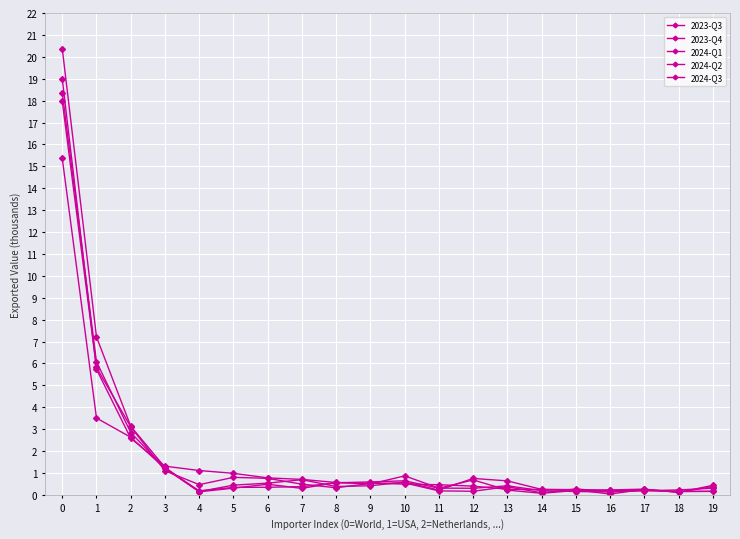

What is the difference between the highest and lowest values at 18?

0.1